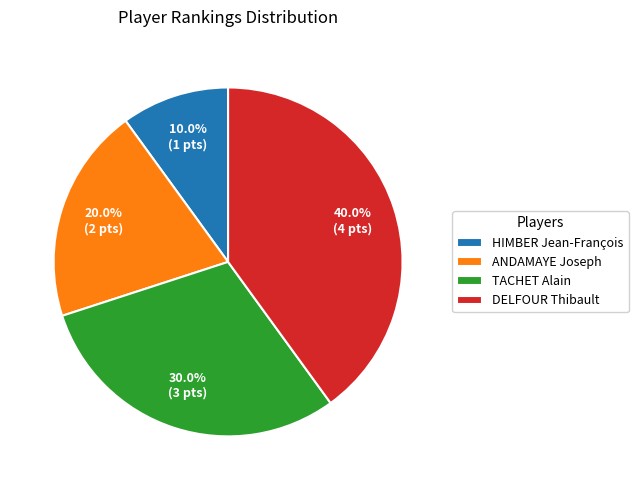

Does TACHET Alain account for over 50% of the chart?

No